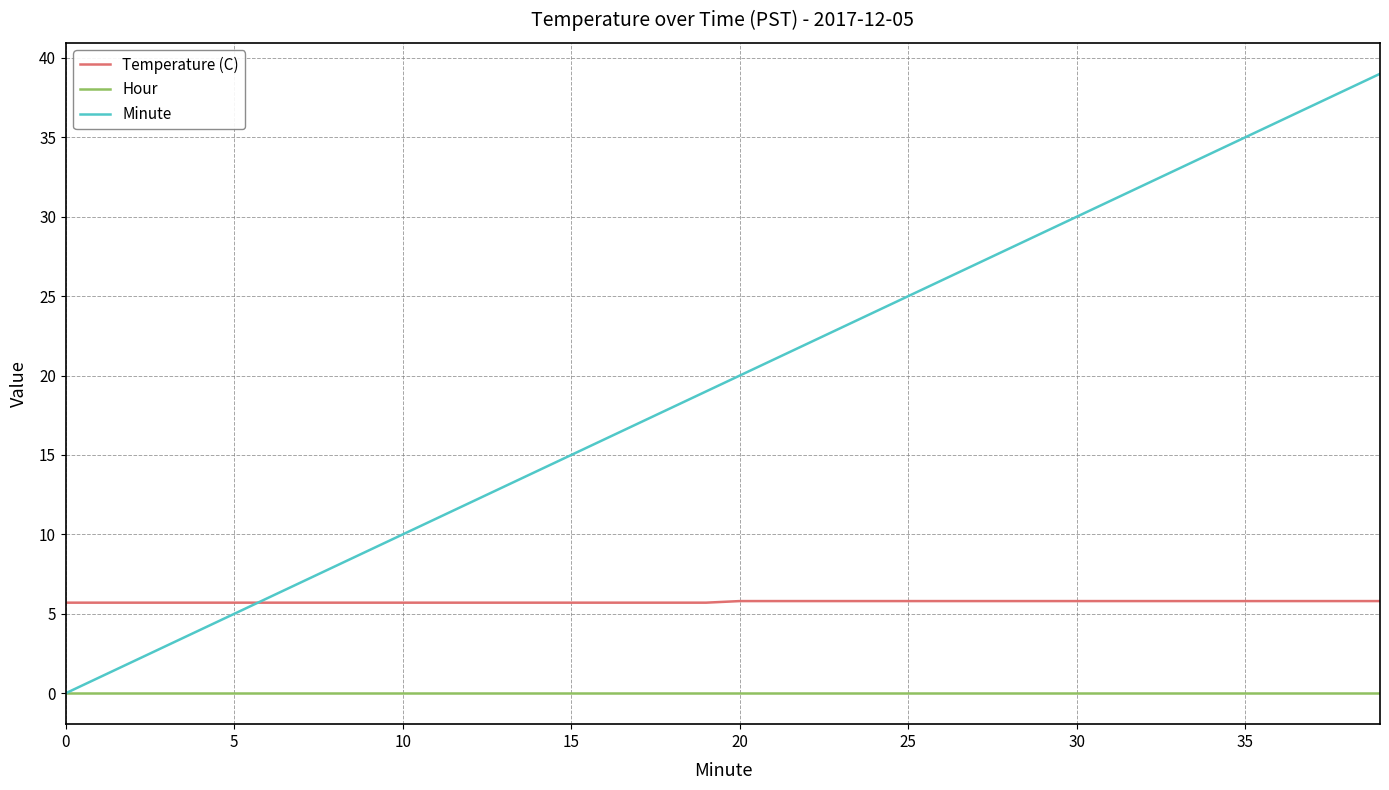

Rank the series by their maximum value, from lowest to highest.

Hour, Temperature (C), Minute